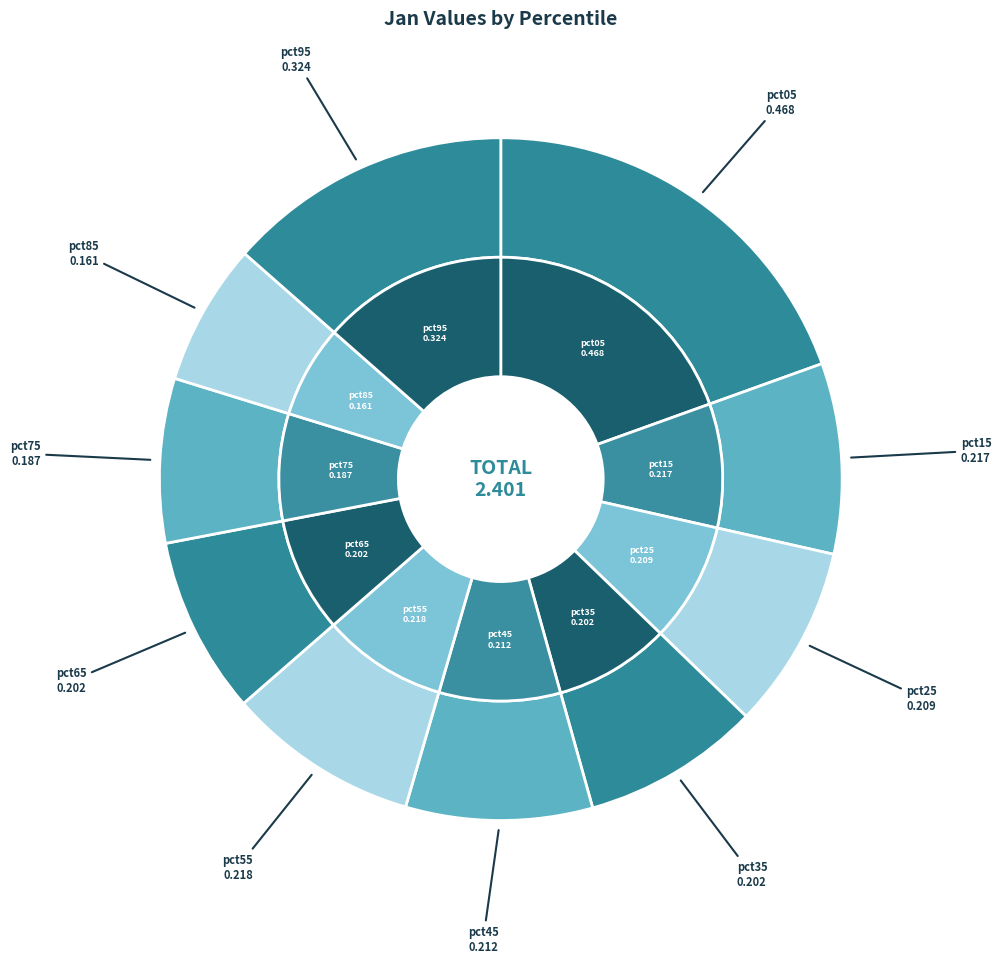

To the nearest percent, what portion does pct95 represent?

14%